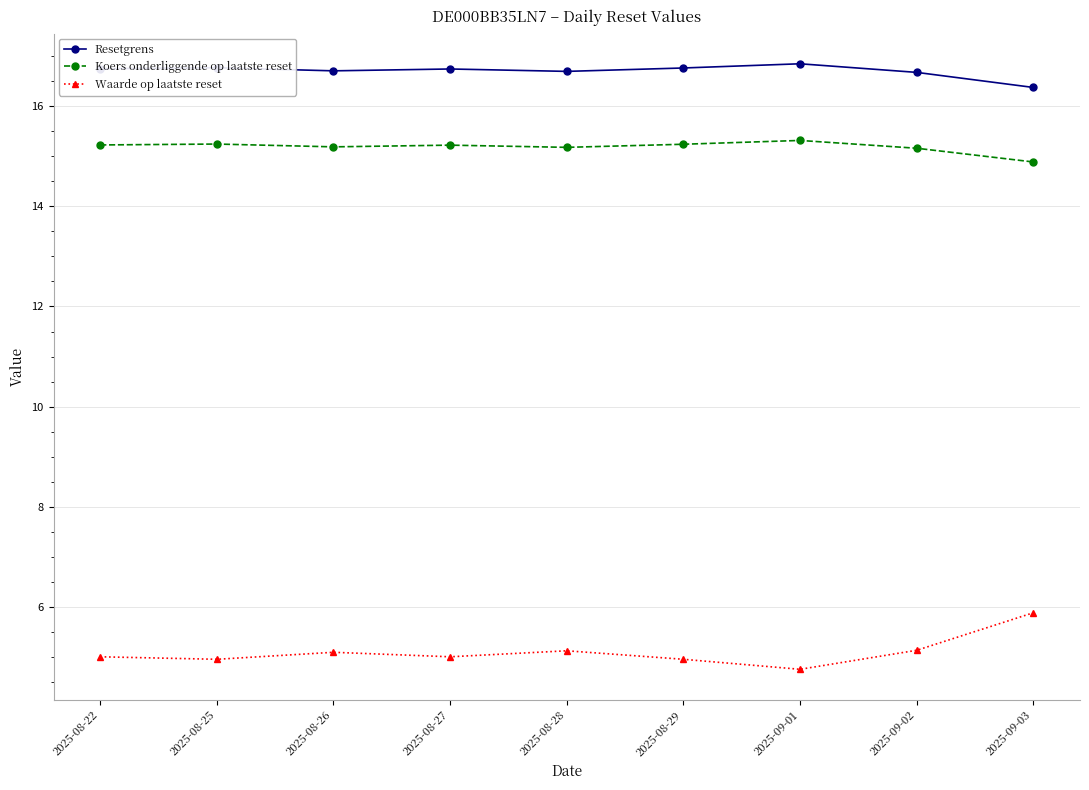

In Koers onderliggende op laatste reset, how many points are lower than both neighbors (excluding endpoints)?

2